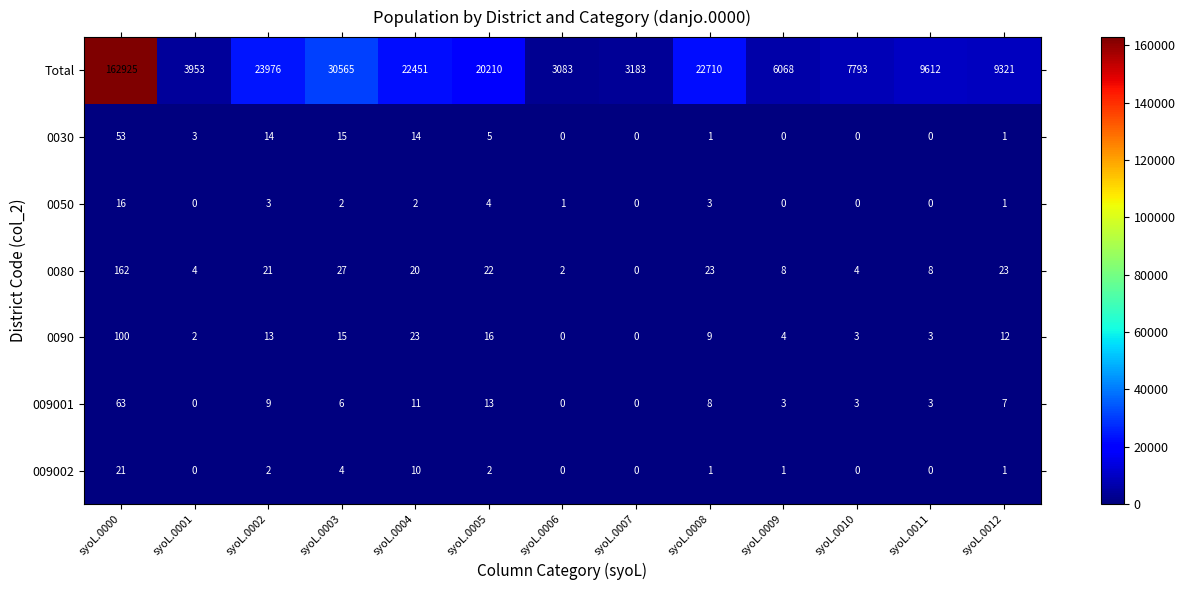

What is the spread (max minus min) of values at syoL.0000?

162909